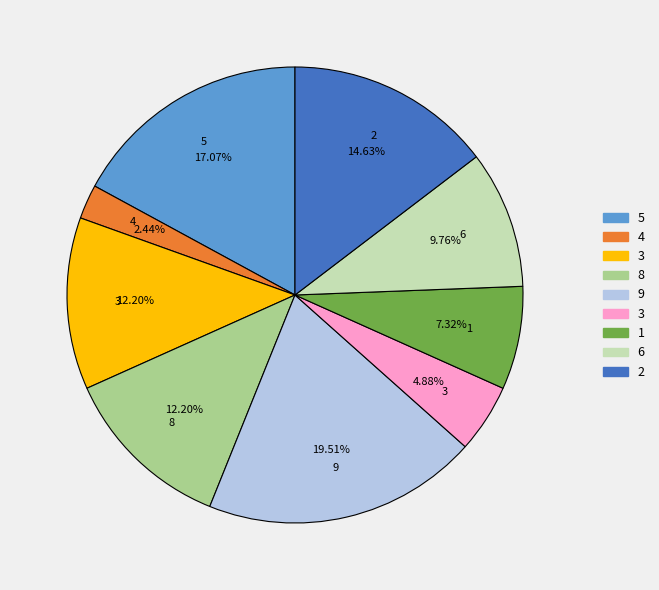

Is there any slice that represents more than half of the pie?

No